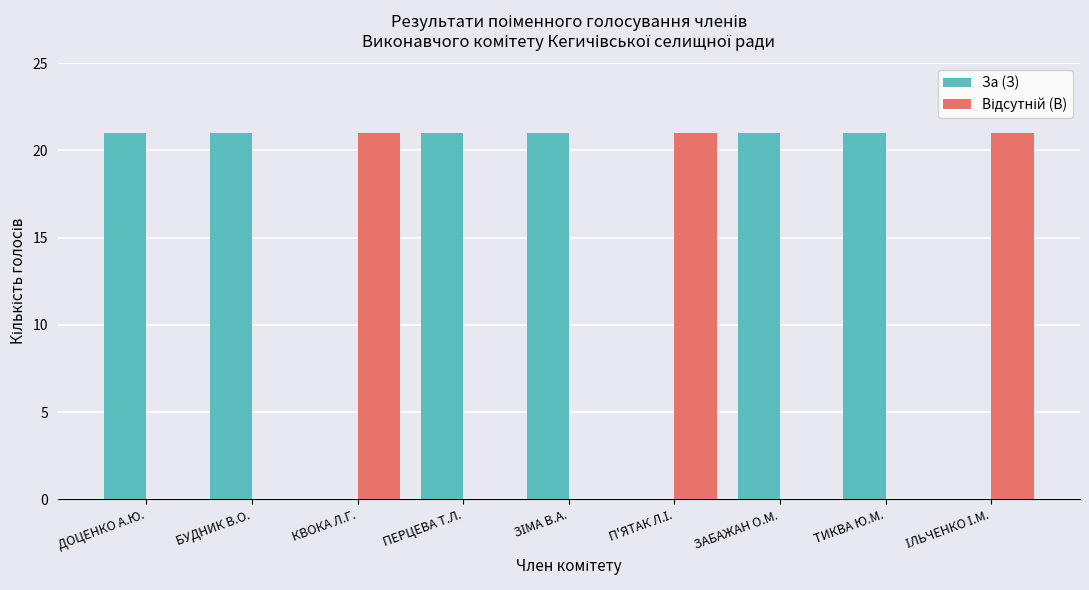

What is the total value across all series at КВОКА Л.Г.?

21